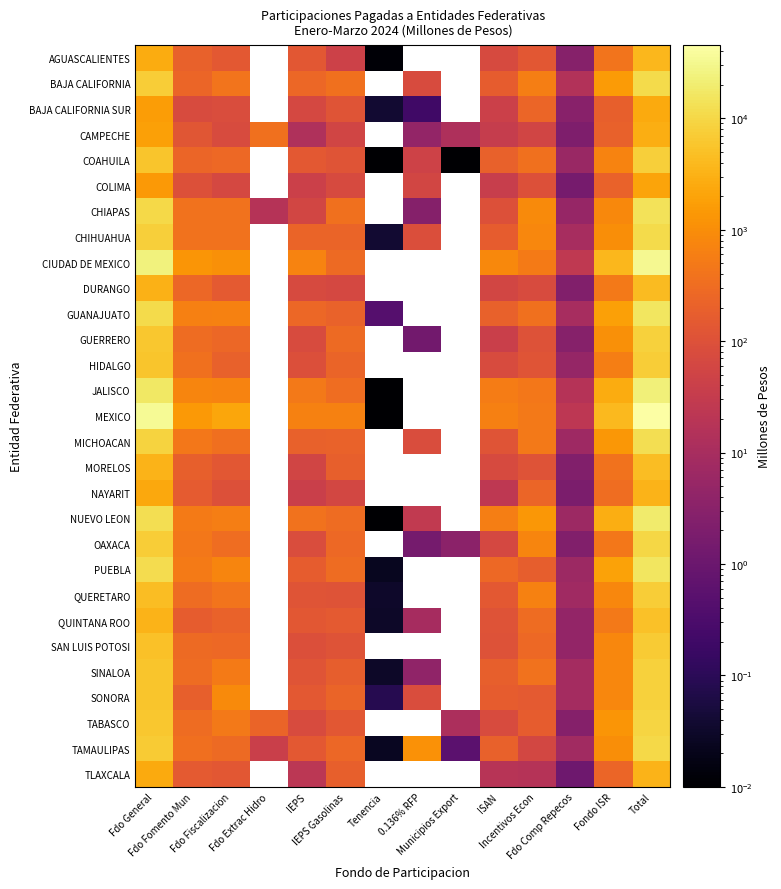

Rank the series by their maximum value, from lowest to highest.

COLIMA, BAJA CALIFORNIA SUR, CAMPECHE, TLAXCALA, NAYARIT, AGUASCALIENTES, DURANGO, MORELOS, QUINTANA ROO, SAN LUIS POTOSI, QUERETARO, HIDALGO, COAHUILA, GUERRERO, SINALOA, SONORA, TABASCO, OAXACA, TAMAULIPAS, BAJA CALIFORNIA, CHIHUAHUA, MICHOACAN, CHIAPAS, GUANAJUATO, PUEBLA, NUEVO LEON, JALISCO, CIUDAD DE MEXICO, MEXICO